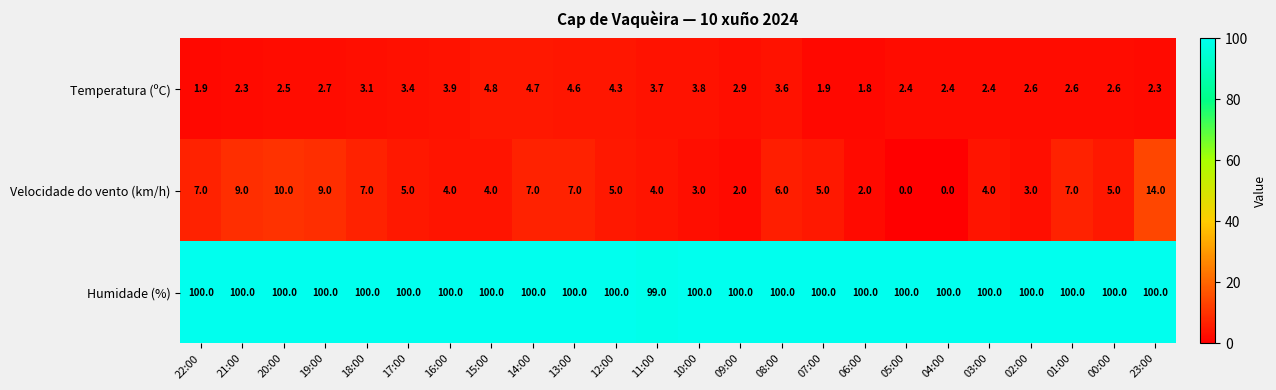

At which label does Velocidade do vento (km/h) reach its peak?

23:00